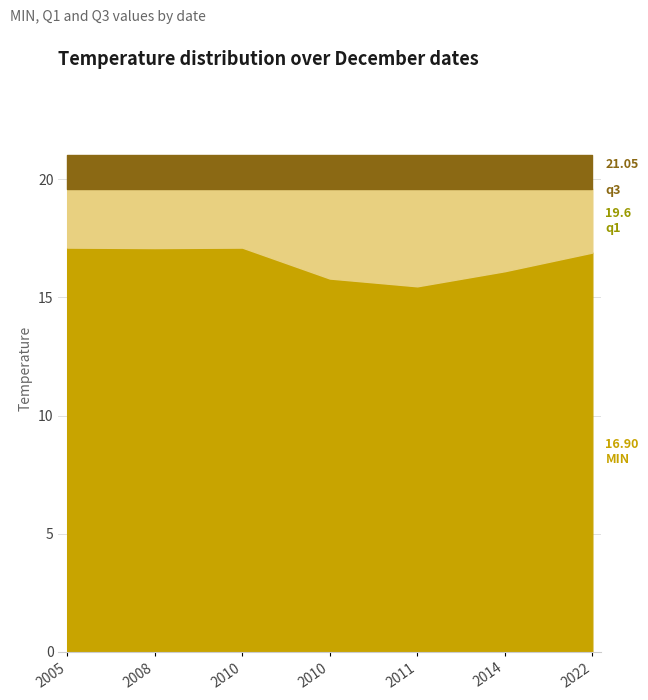

Which series has the largest range (max minus min)?

MIN